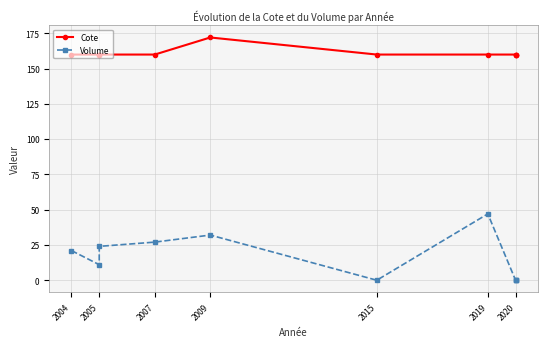

Is it true that Volume equals 11.0 at 2005?

True